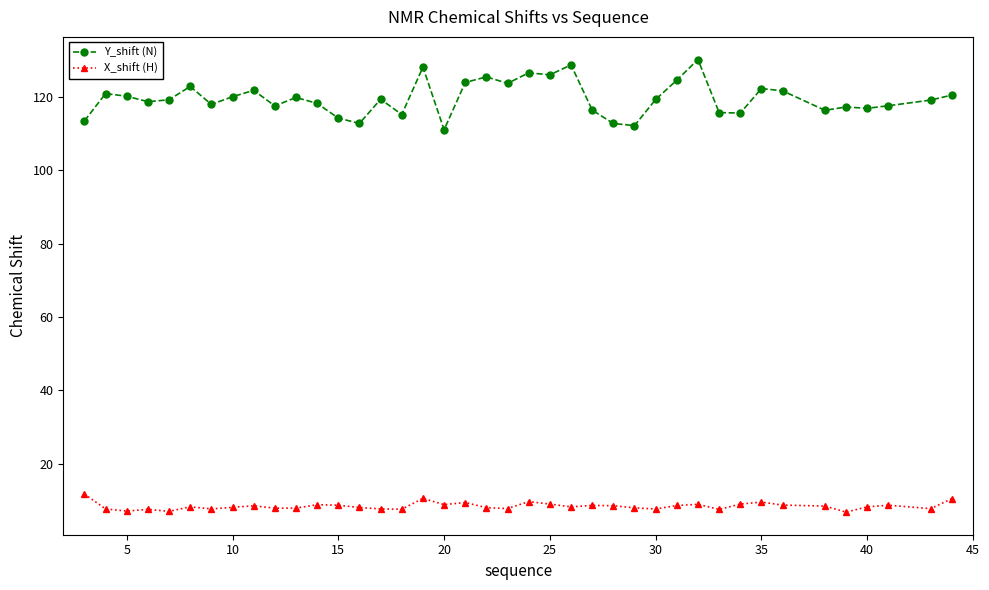

True or false: Y_shift (N) and X_shift (H) intersect in this chart.

False